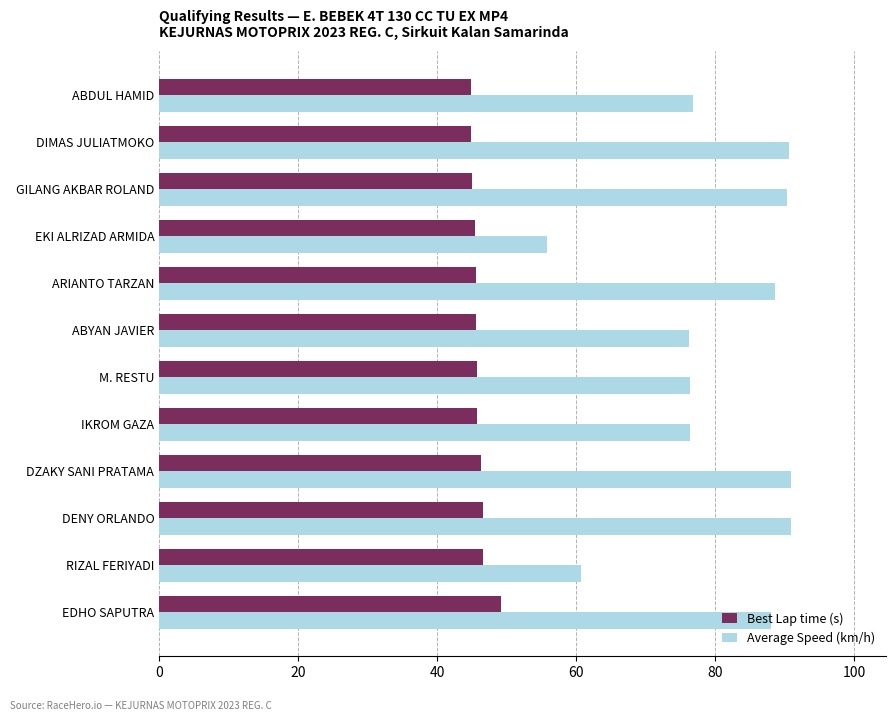

The Best Lap time (s) series shows 44.8 at DIMAS JULIATMOKO. True or false?

True